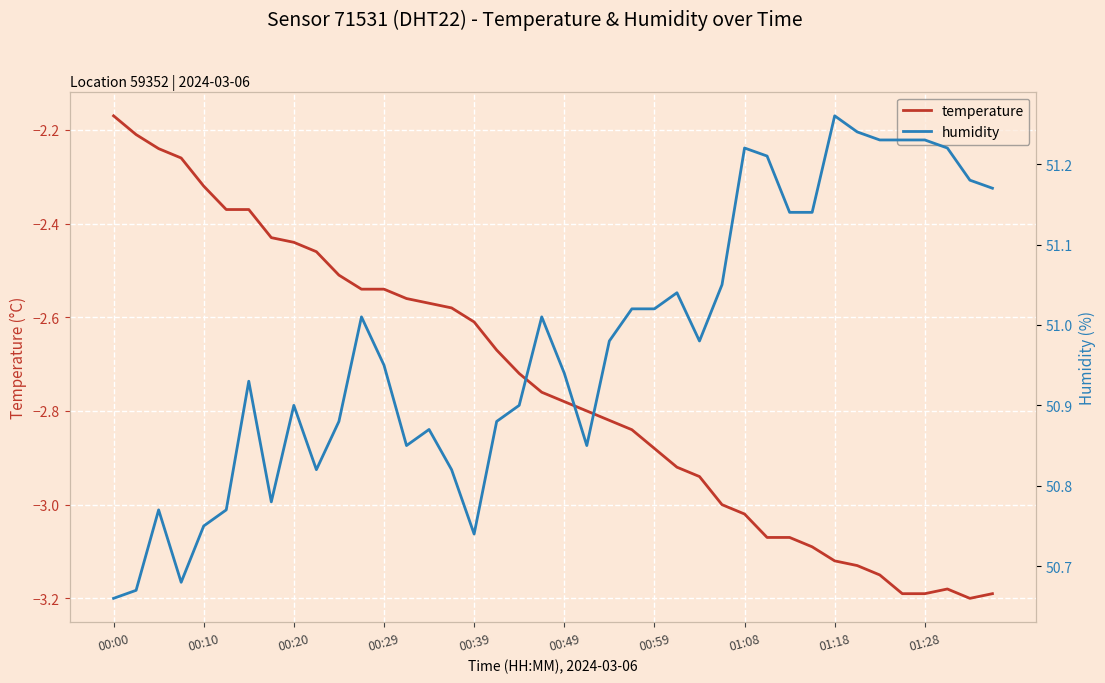

At which label does temperature reach its peak?

00:00